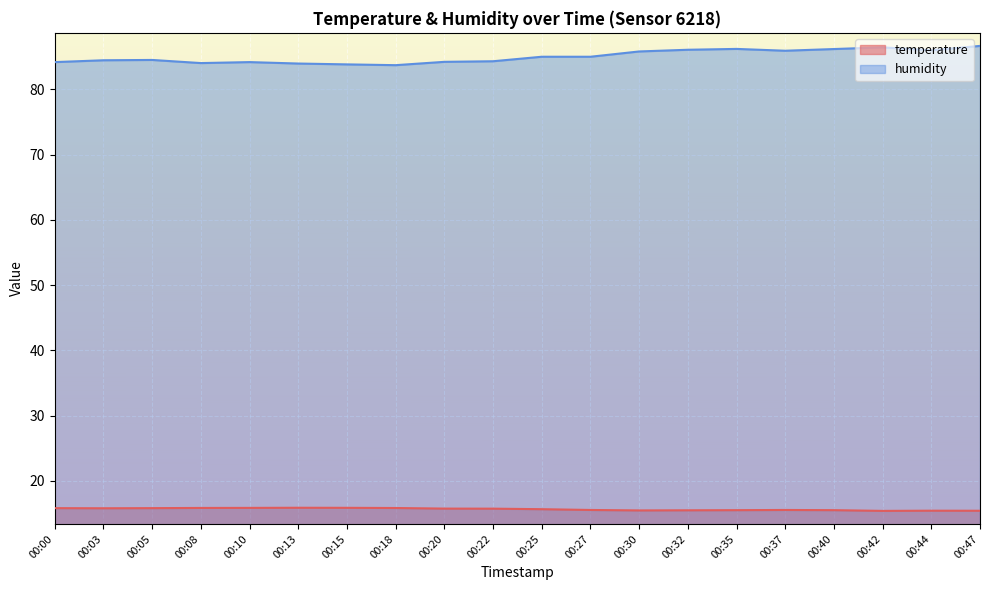

Which has a higher value, 00:08 or 00:44?

00:08